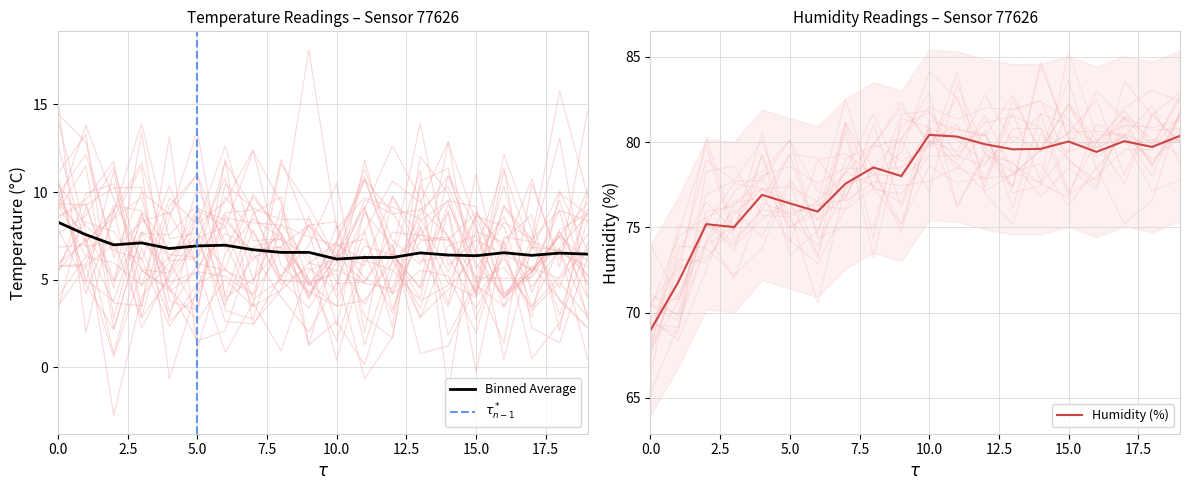

What is the minimum value for Binned Average?

6.2